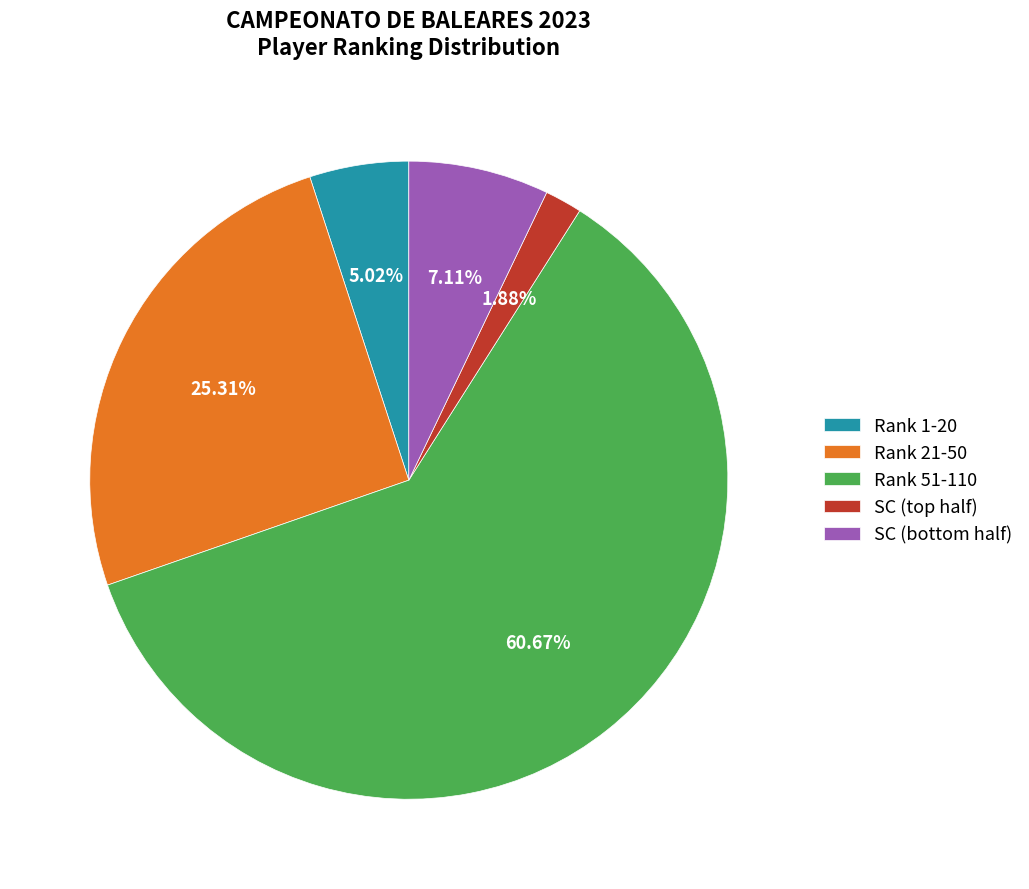

Which category has the smallest portion of the pie?

SC (top half)